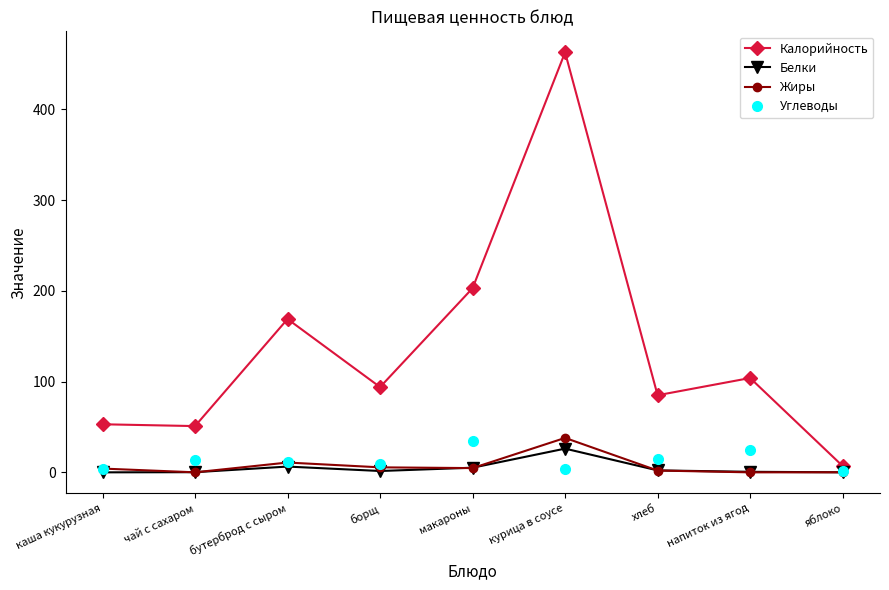

Where is the first local maximum for Белки?

бутерброд с сыром